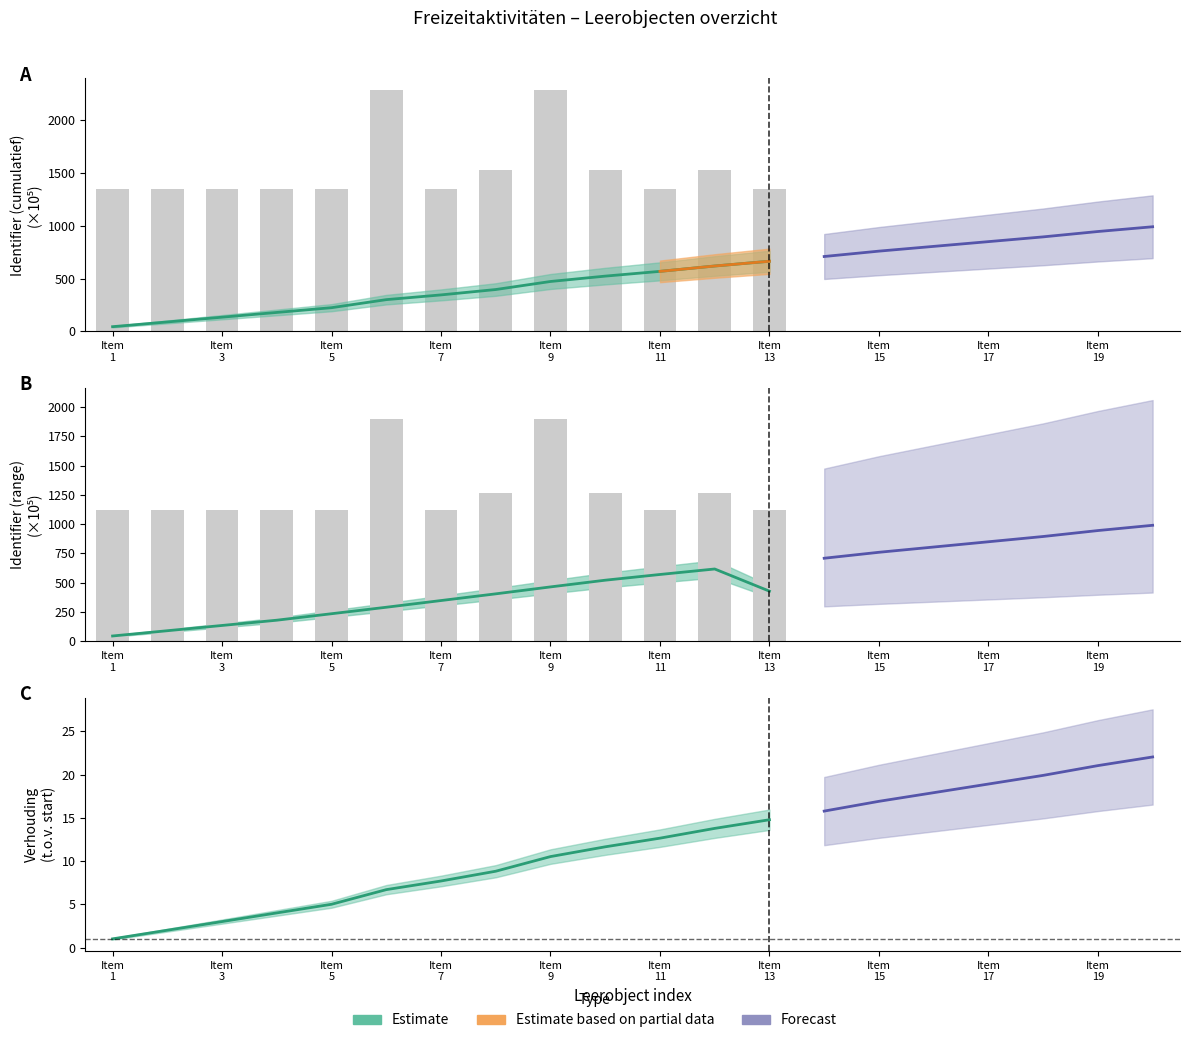

What is the total value across all series at Item 13?

2470.4